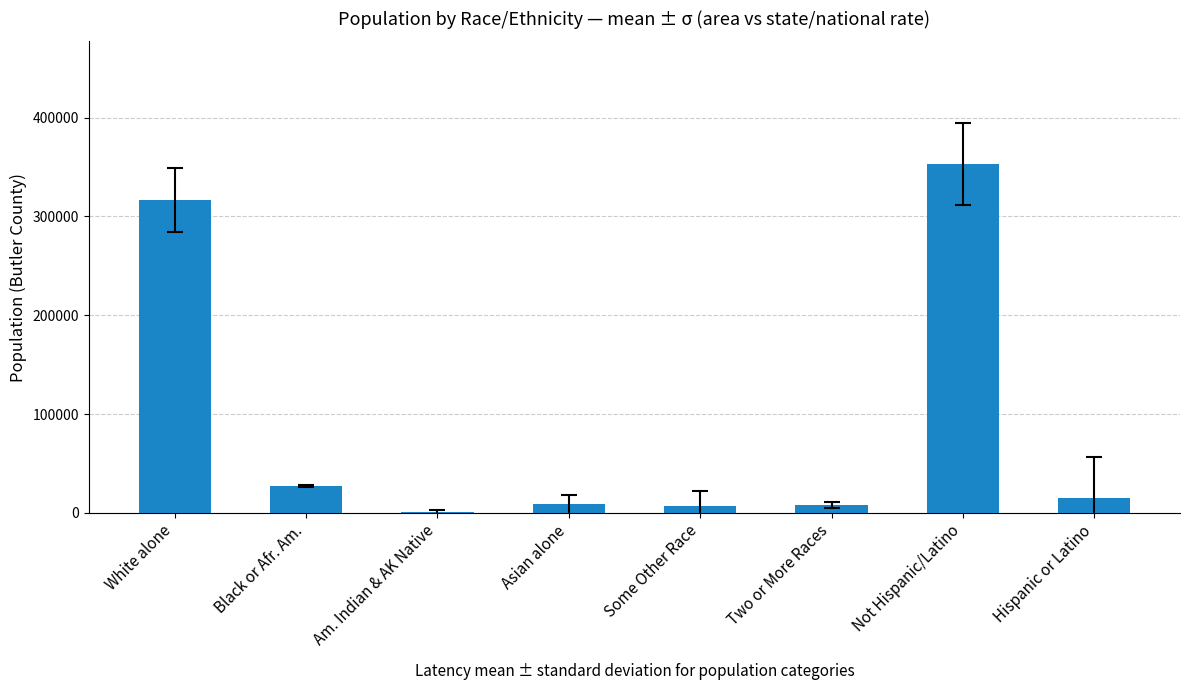

What is the maximum value shown in the chart?

353460